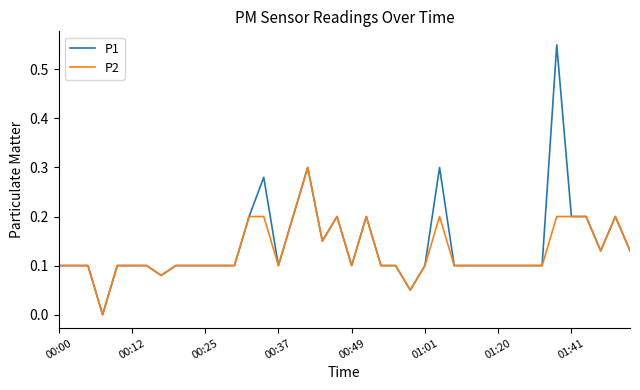

Which series has the largest range (max minus min)?

P1